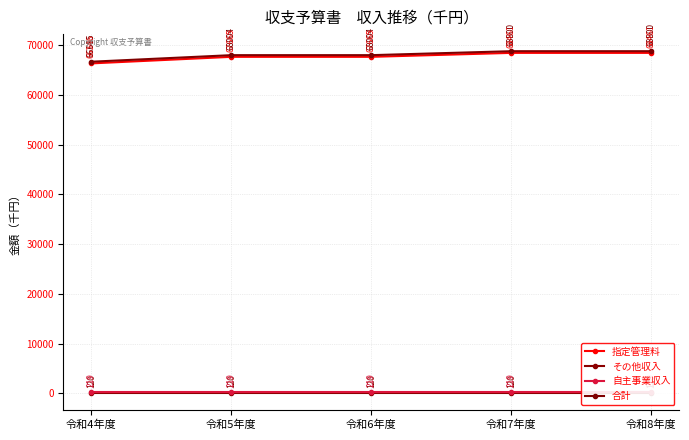

Is it true that 合計 equals 68800 at 令和7年度?

True